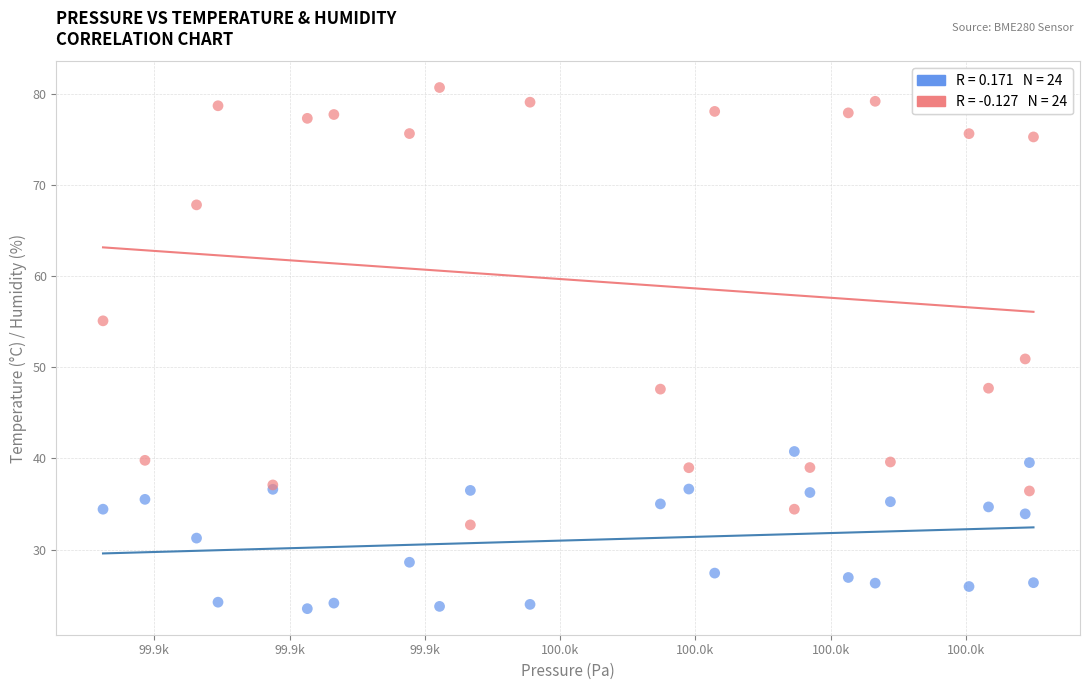

Across all series, what Y value is closest to 52?

50.9